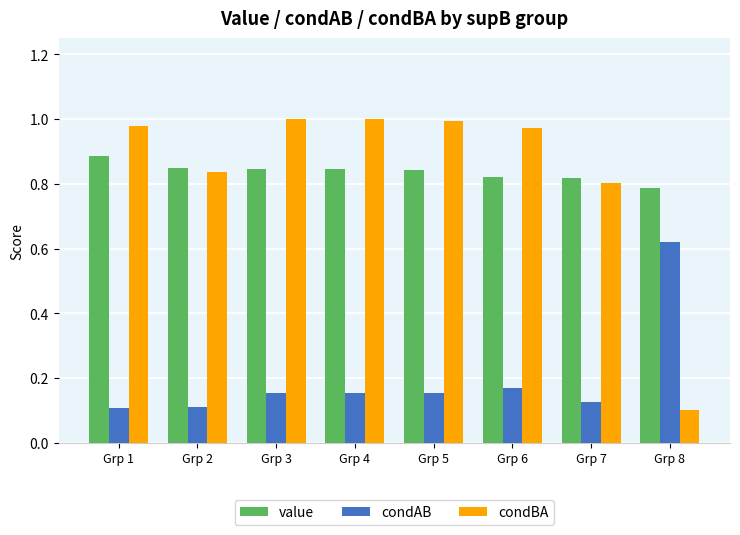

What are all the series names shown in the legend?

value, condAB, condBA